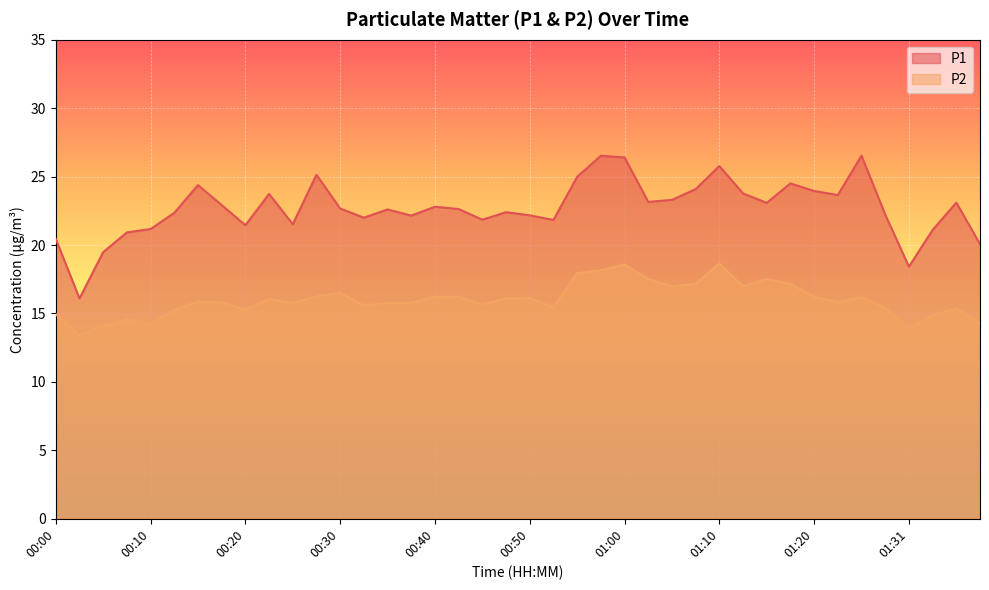

What is the label of the 4th point from the right?

01:31